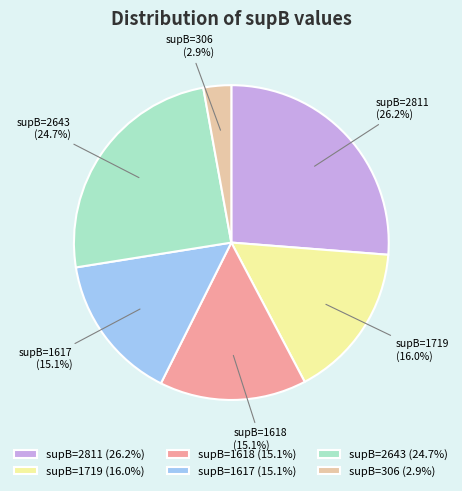

To the nearest percent, what is the difference between the supB=1719 and supB=2643 slice percentages?

9%